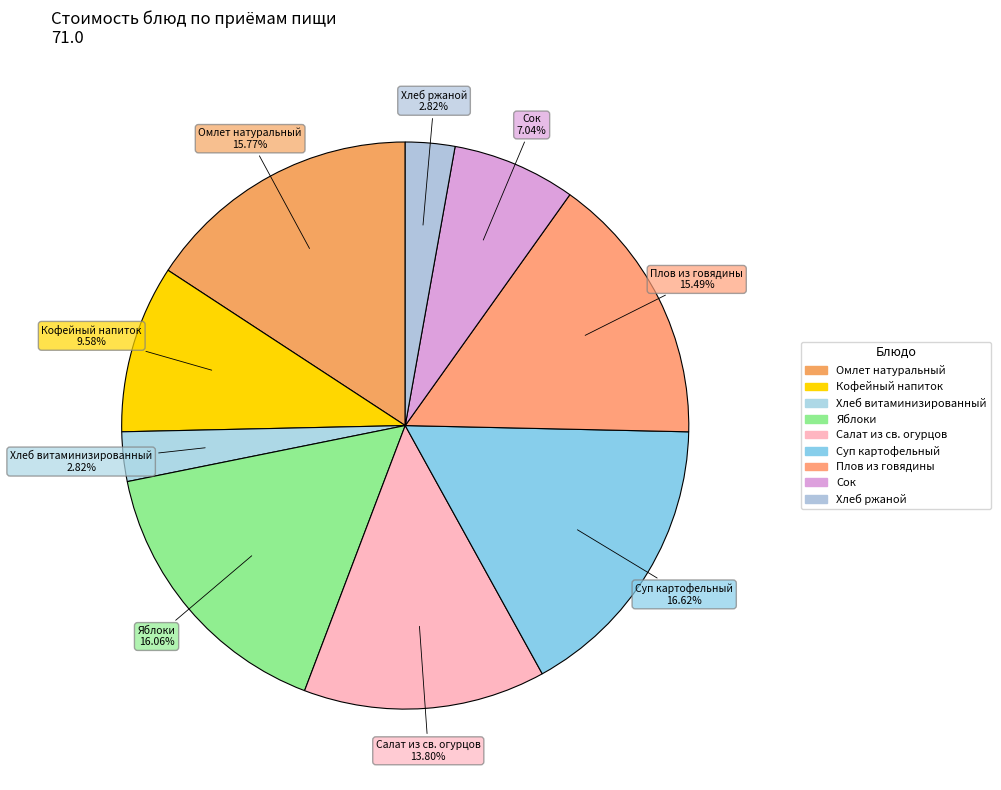

To the nearest percent, what is the difference between the Салат из св. огурцов and Яблоки slice percentages?

2%